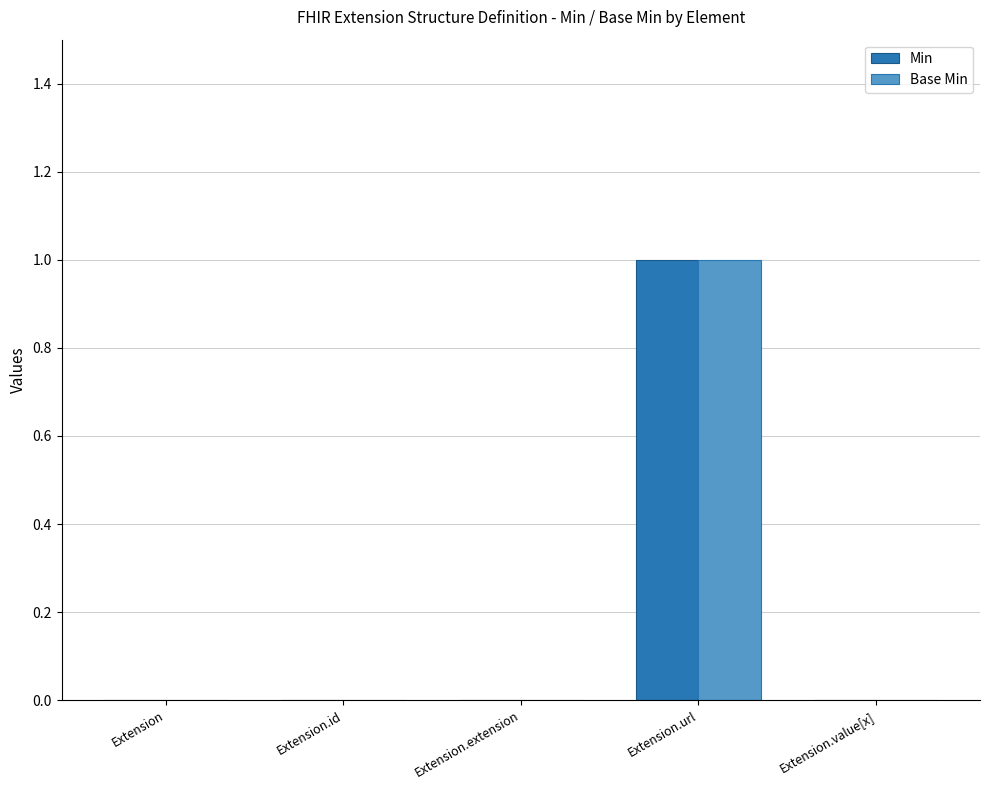

At which category is the sum across all series the highest?

Extension.url